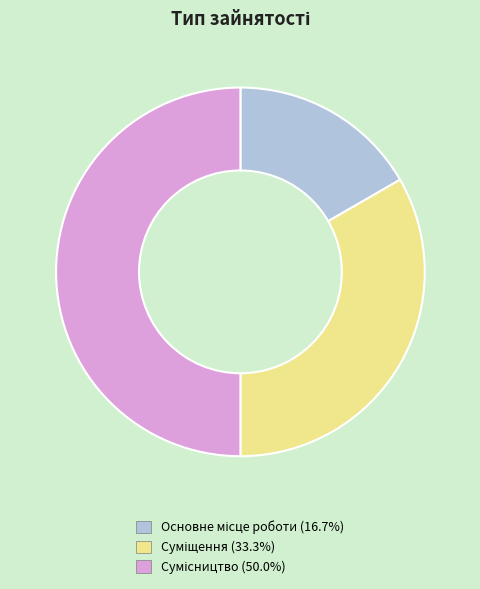

To the nearest percent, what is the difference between the Суміщення and Сумісництво slice percentages?

17%